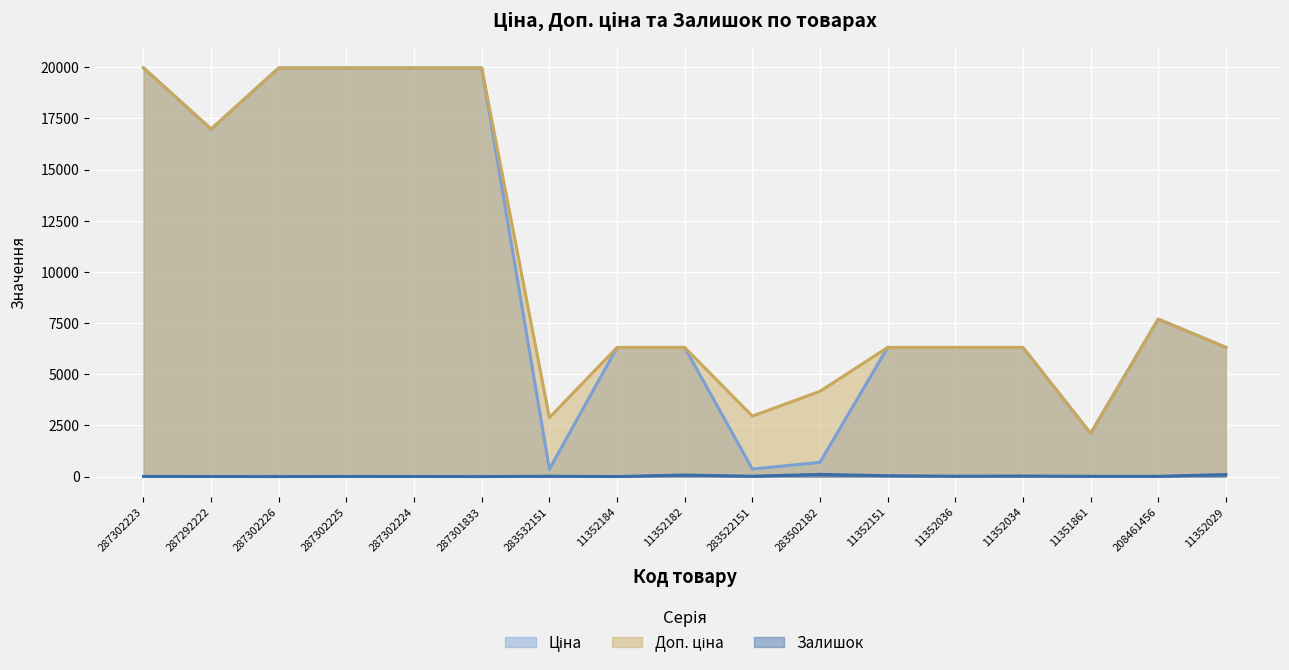

Count the number of categories in the chart.

17